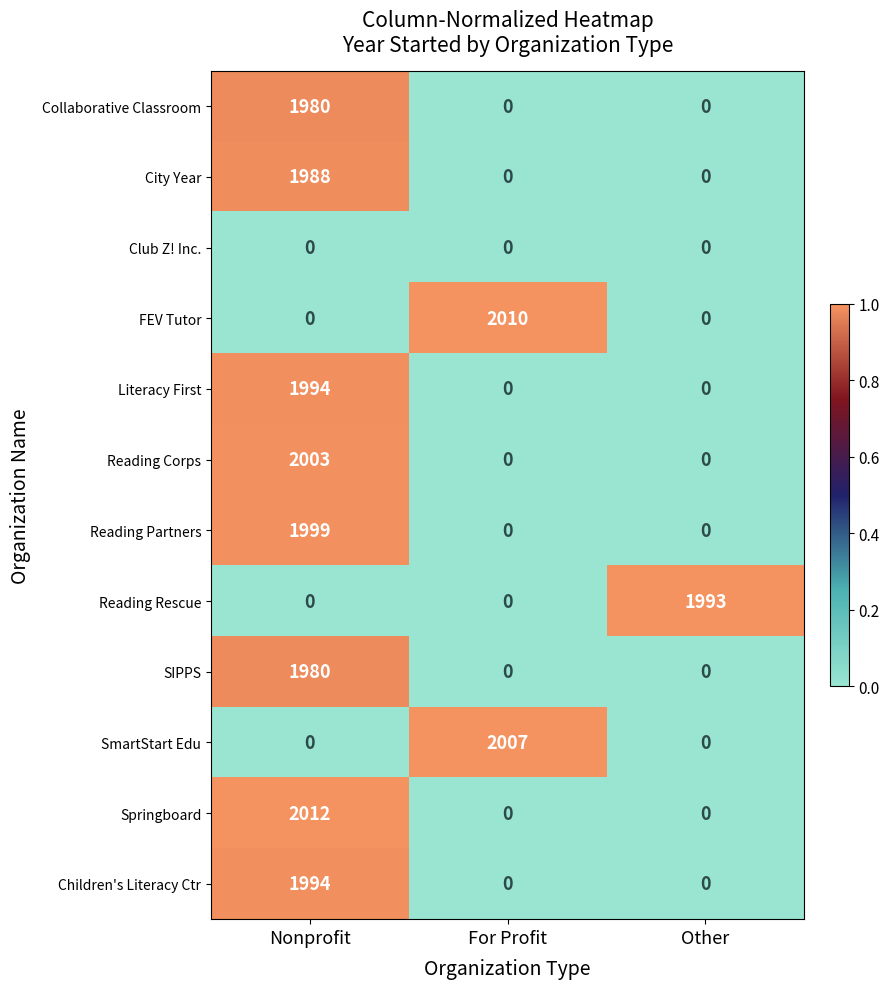

Which series has the largest range (max minus min)?

Springboard